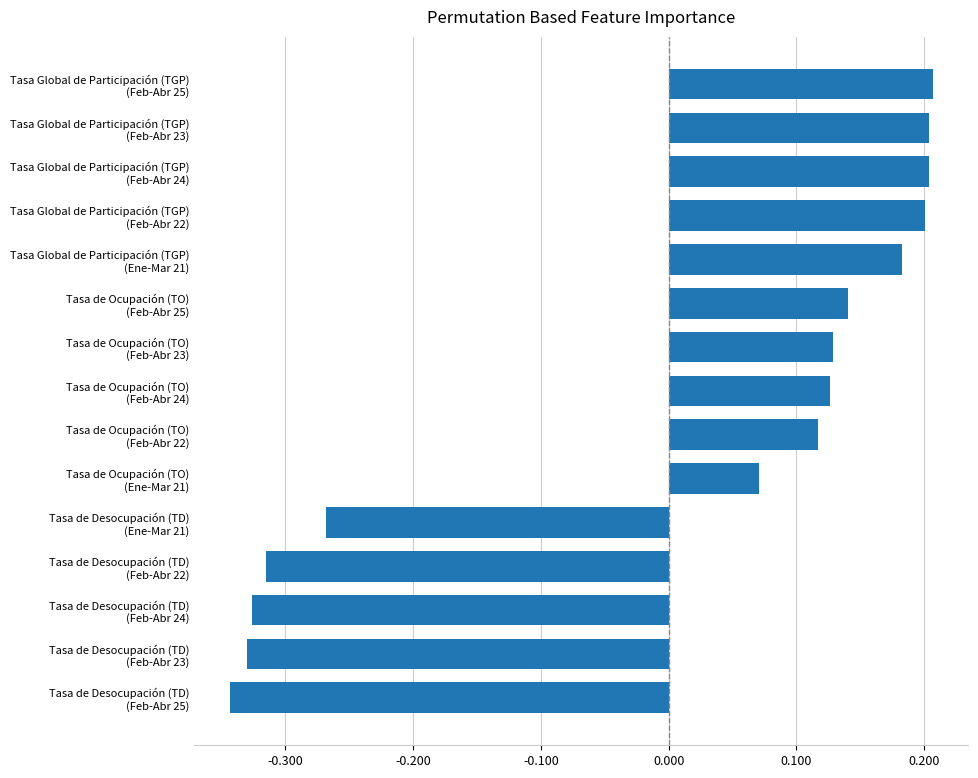

Where is the data nearest to the value 0?

Tasa de Ocupación (TO)
(Ene-Mar 21)